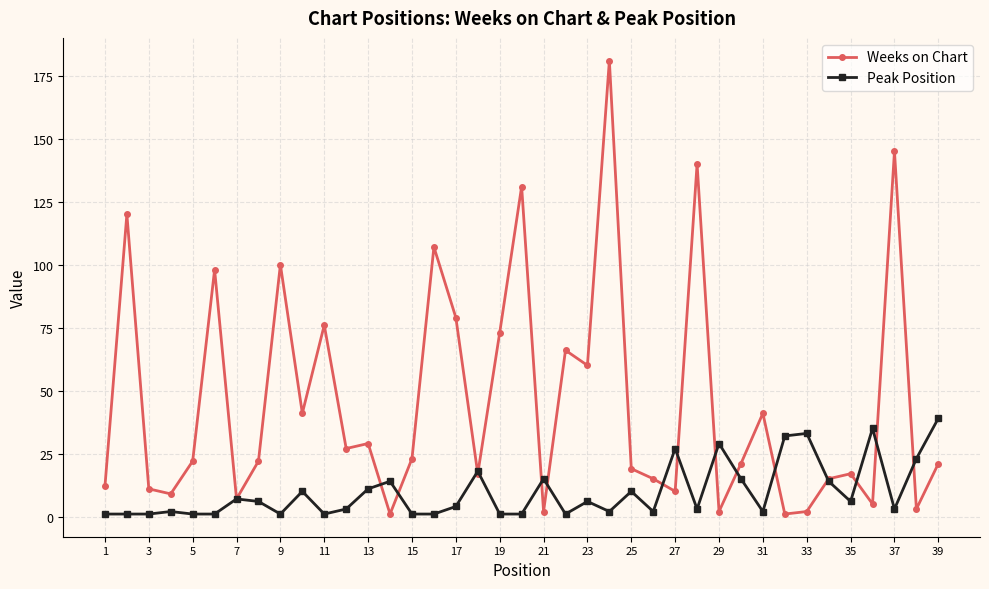

List the series in order of their overall mean, lowest first.

Peak Position, Weeks on Chart